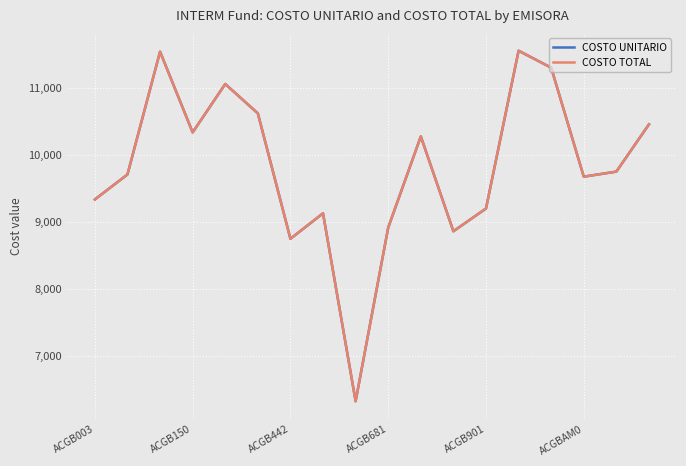

Is this an area chart (filled region under the line)?

No